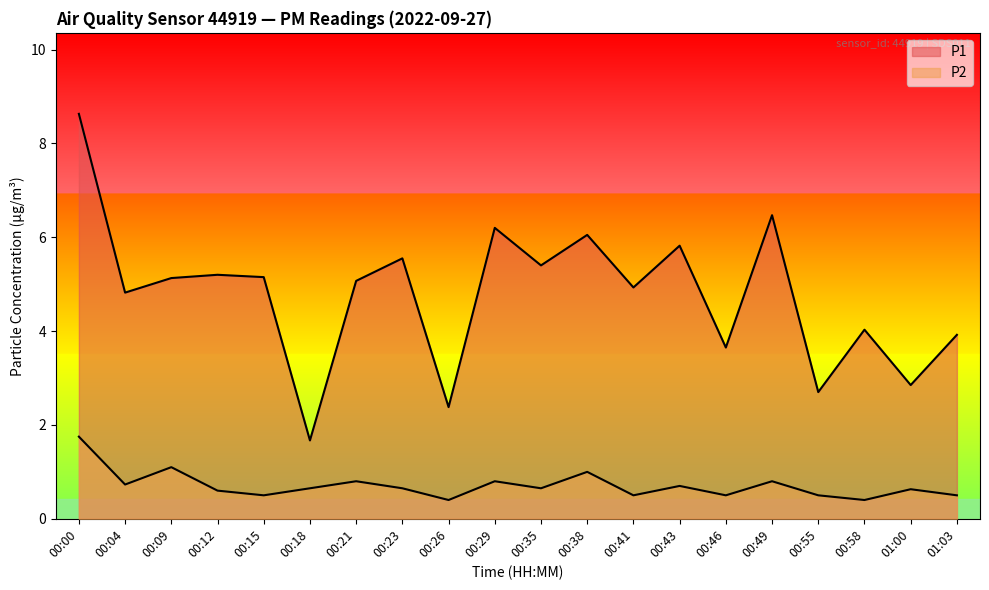

Which series changed the most between 00:23 and 00:41?

P1